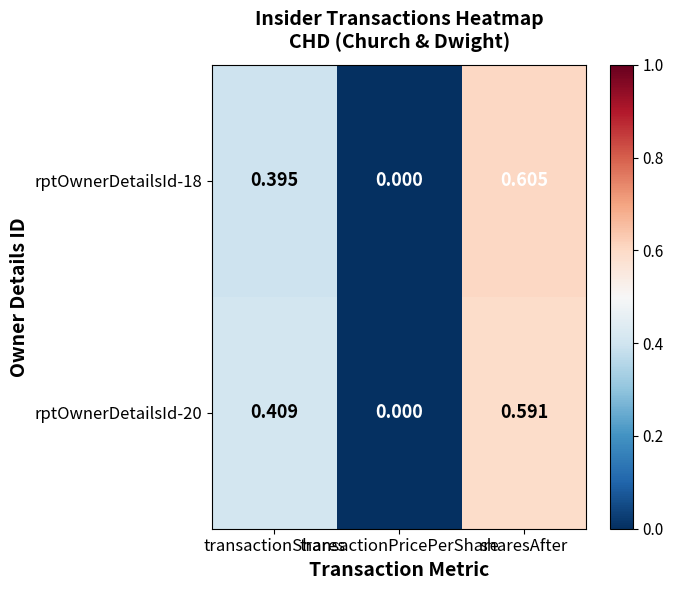

Between transactionShares and transactionPricePerShare, which series saw the biggest shift?

rptOwnerDetailsId-20